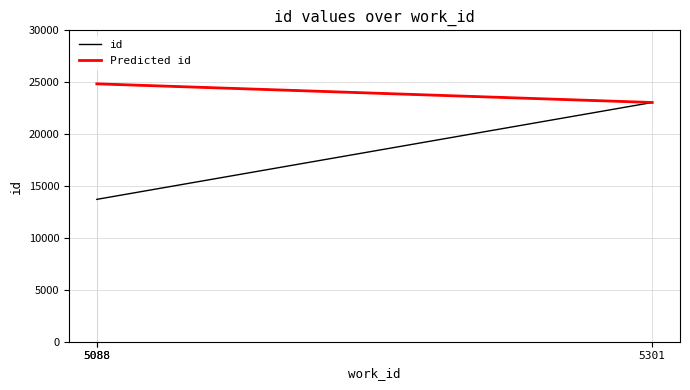

At which category does the chart reach its minimum across all series?

5088